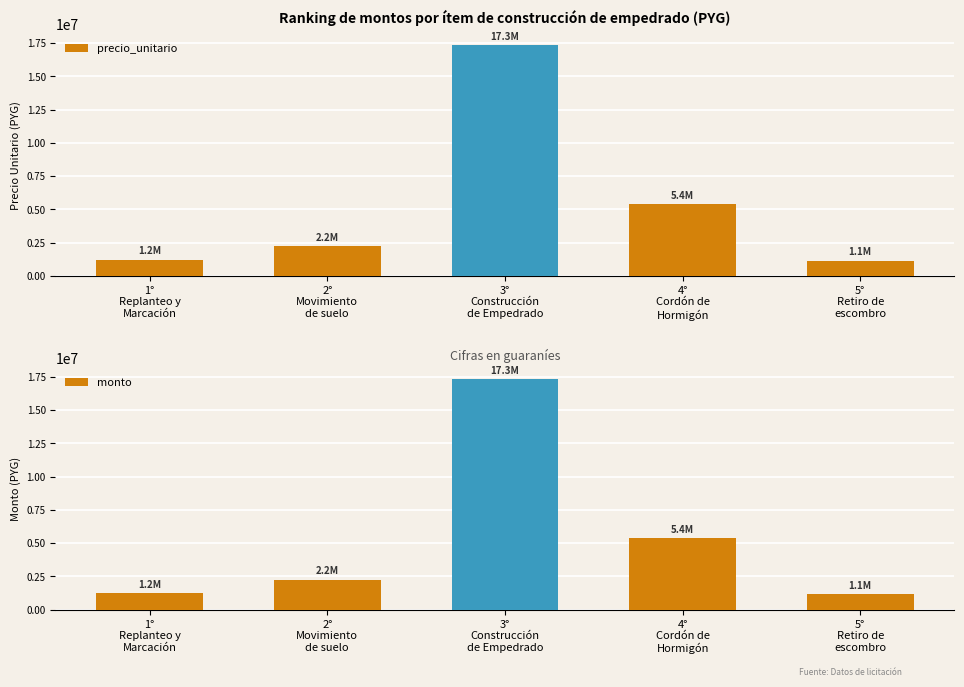

What position from the right is 4°
Cordón de
Hormigón?

2